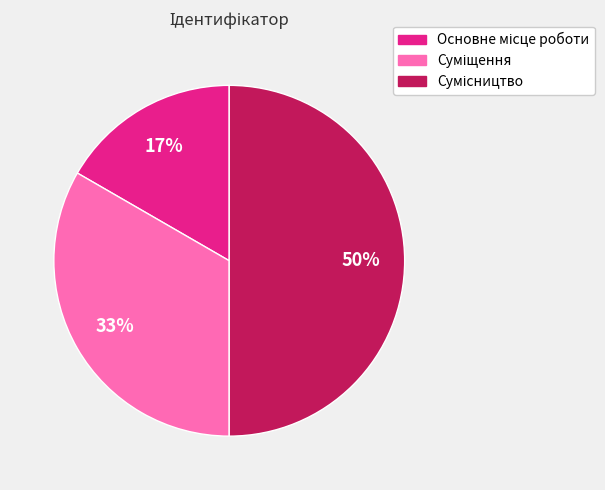

To the nearest percent, what is the average slice percentage?

33%